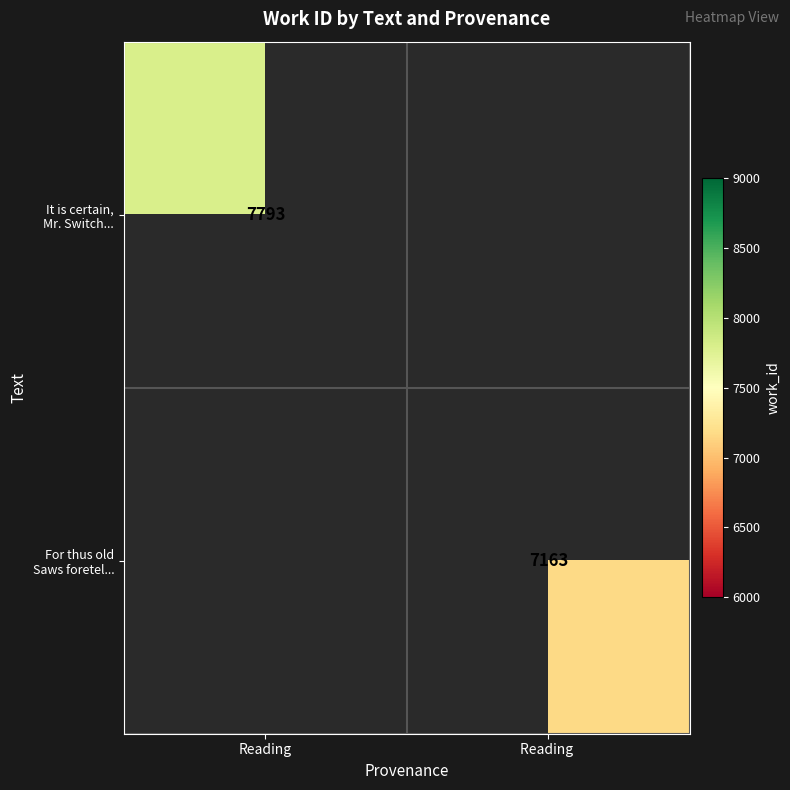

Which category has the lowest value across all series?

Reading 